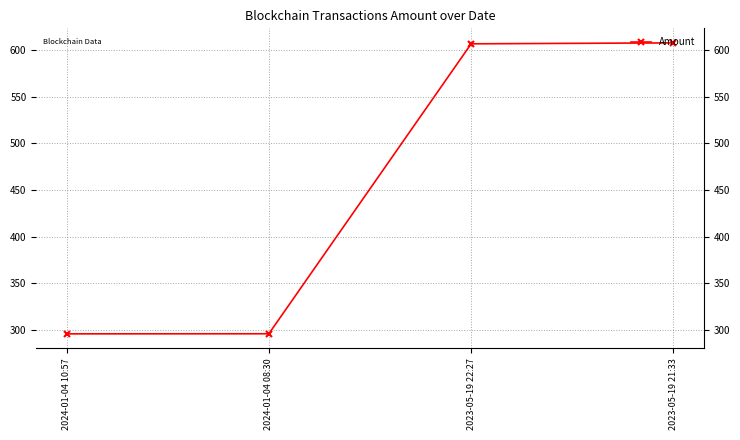

What is the average value?

451.6